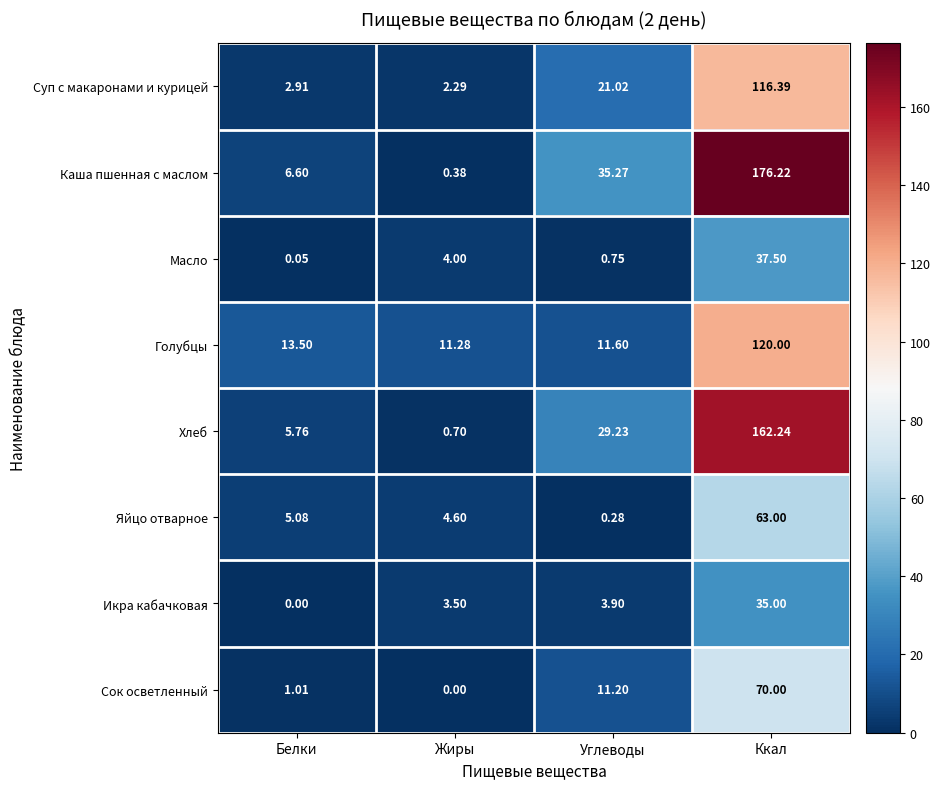

At which label does Икра кабачковая first exceed 3?

Жиры